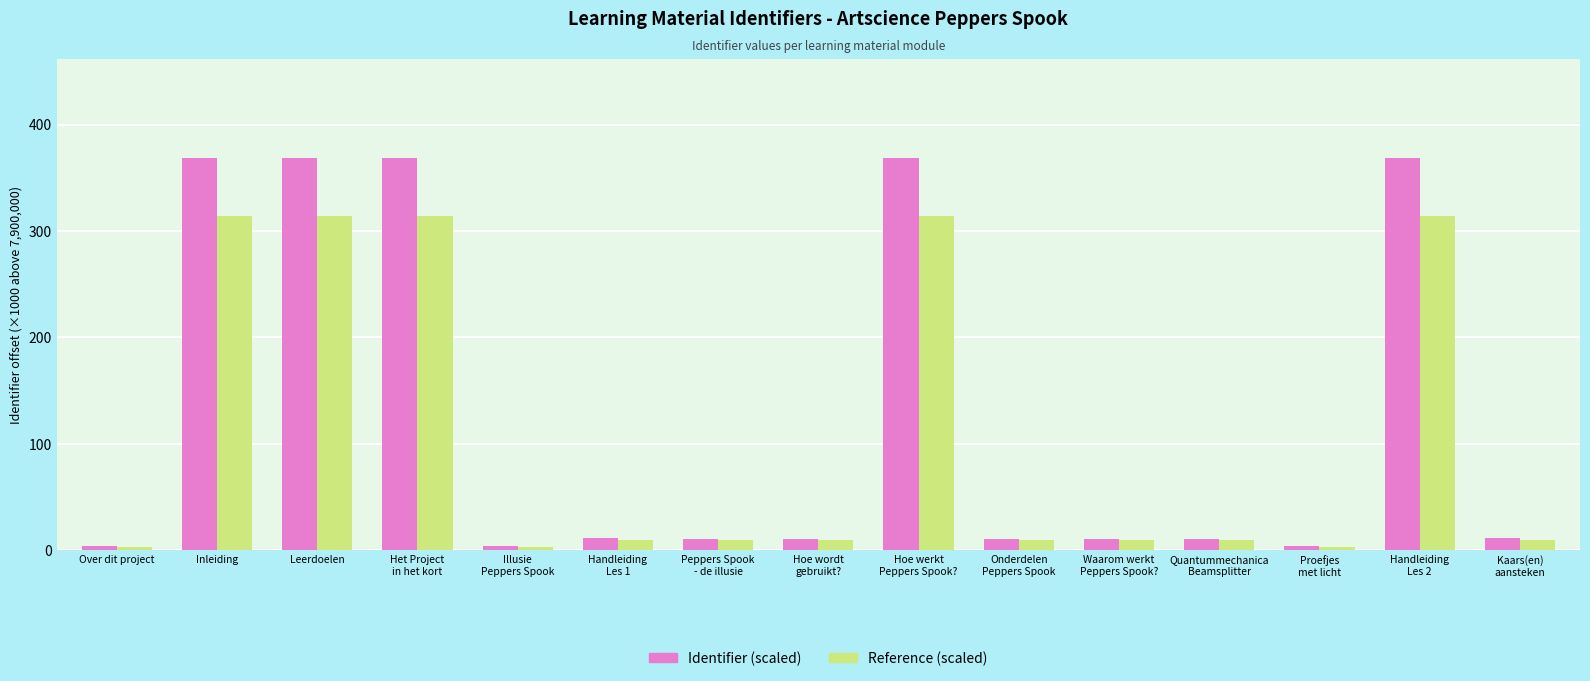

Which series has the largest total across all categories?

Identifier (scaled)